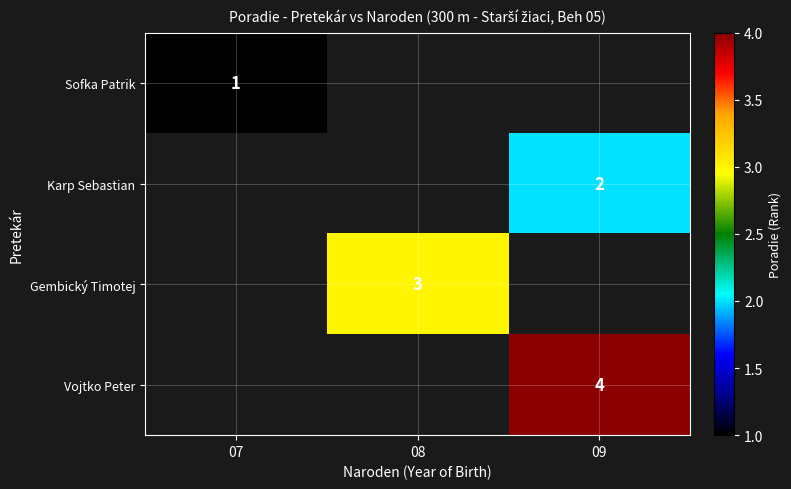

The value of Sofka Patrik at 07 is 1. True or false?

True